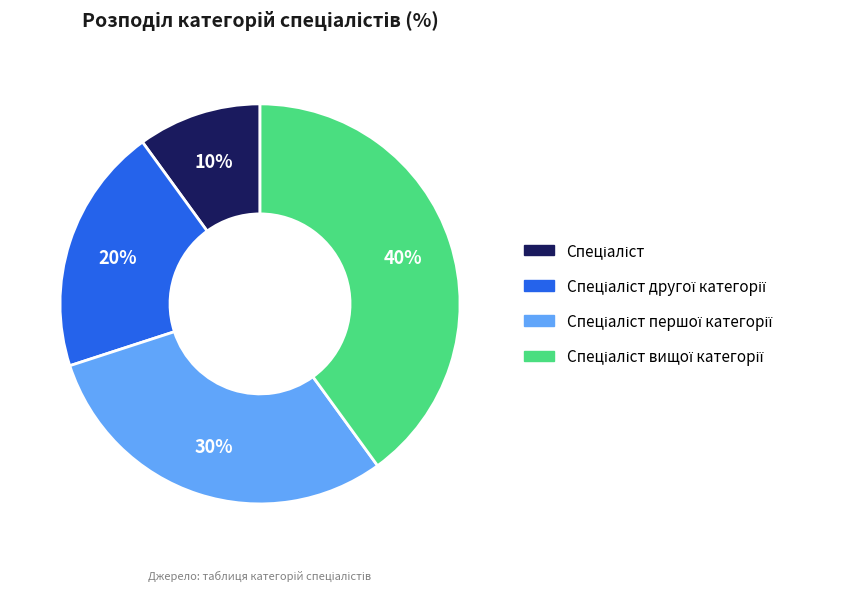

To the nearest percent, what is the difference between the largest and smallest slice percentages?

30%